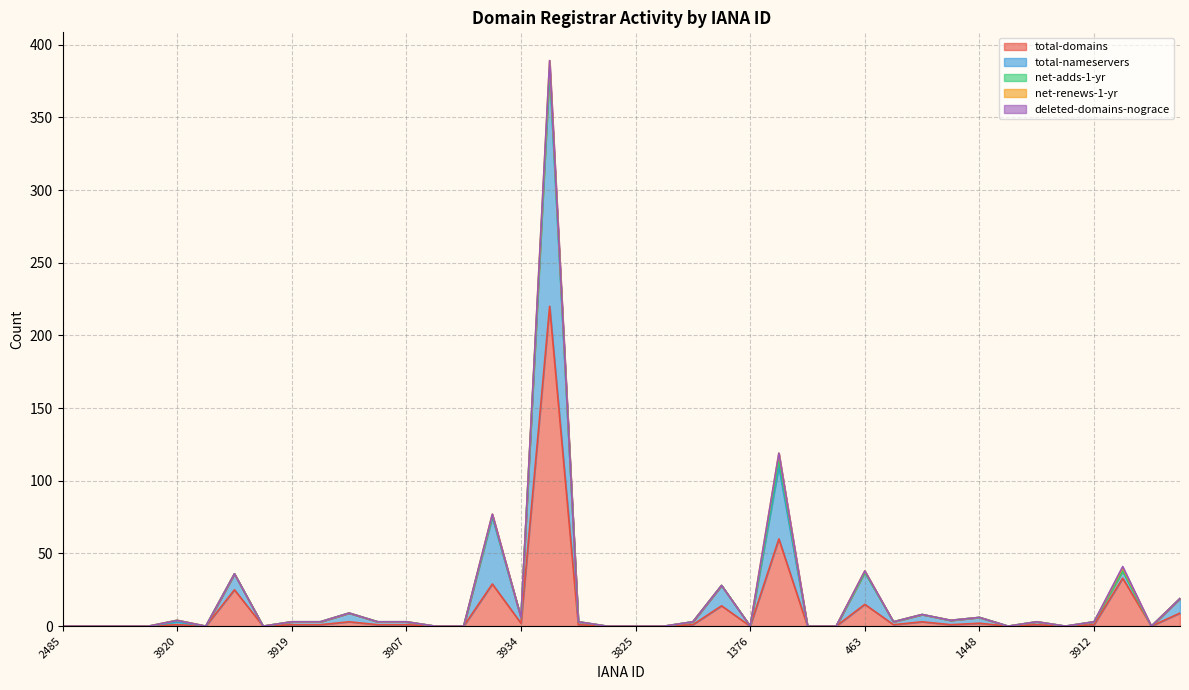

Which series has the largest total across all categories?

total-domains